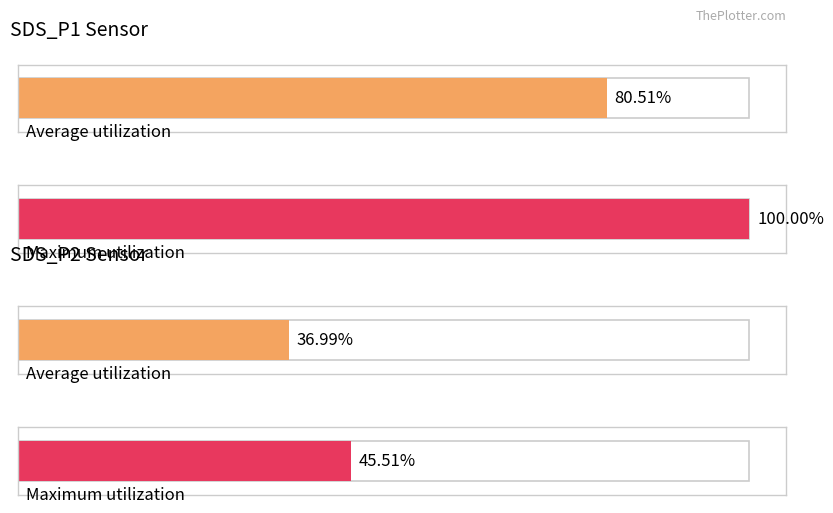

Is it true that Average utilization equals 19.5 at -49?

False